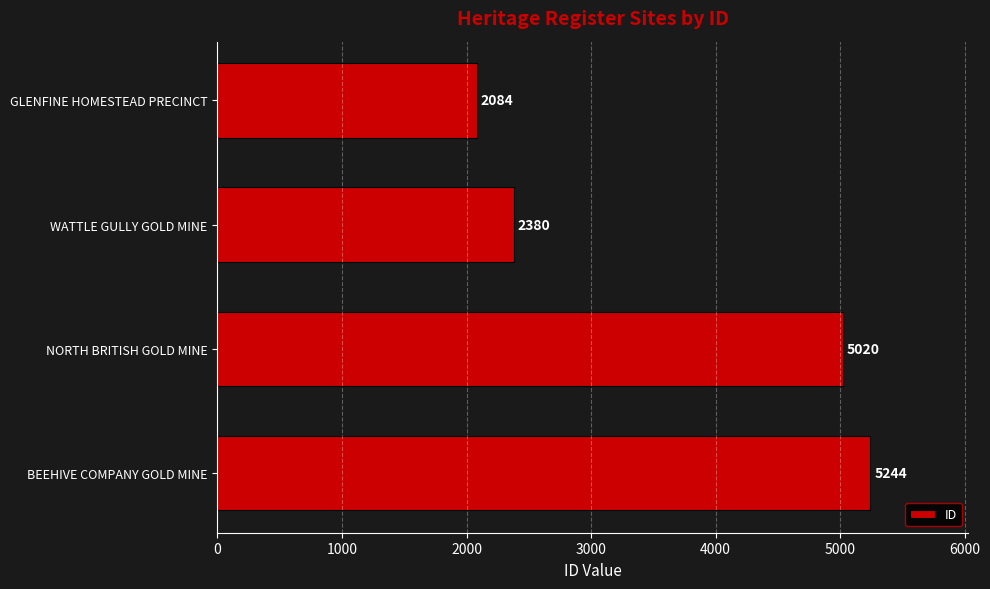

What is the ratio of the value at NORTH BRITISH GOLD MINE to the value at WATTLE GULLY GOLD MINE?

2.1